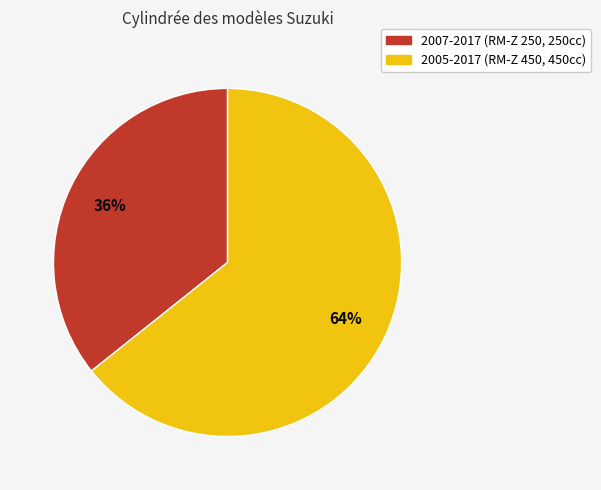

To the nearest percent, what portion does 2005-2017 represent?

64%